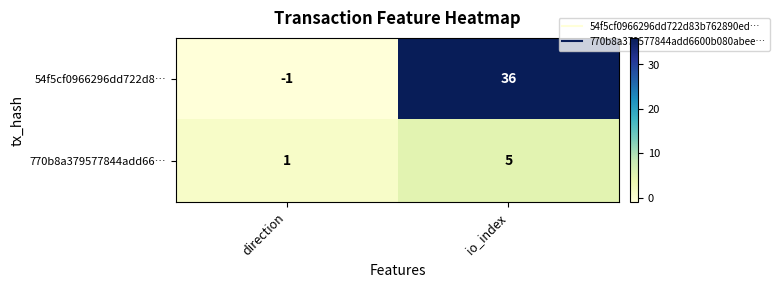

What is the difference between the maximum and minimum values in the 770b8a379577844add66… series?

4